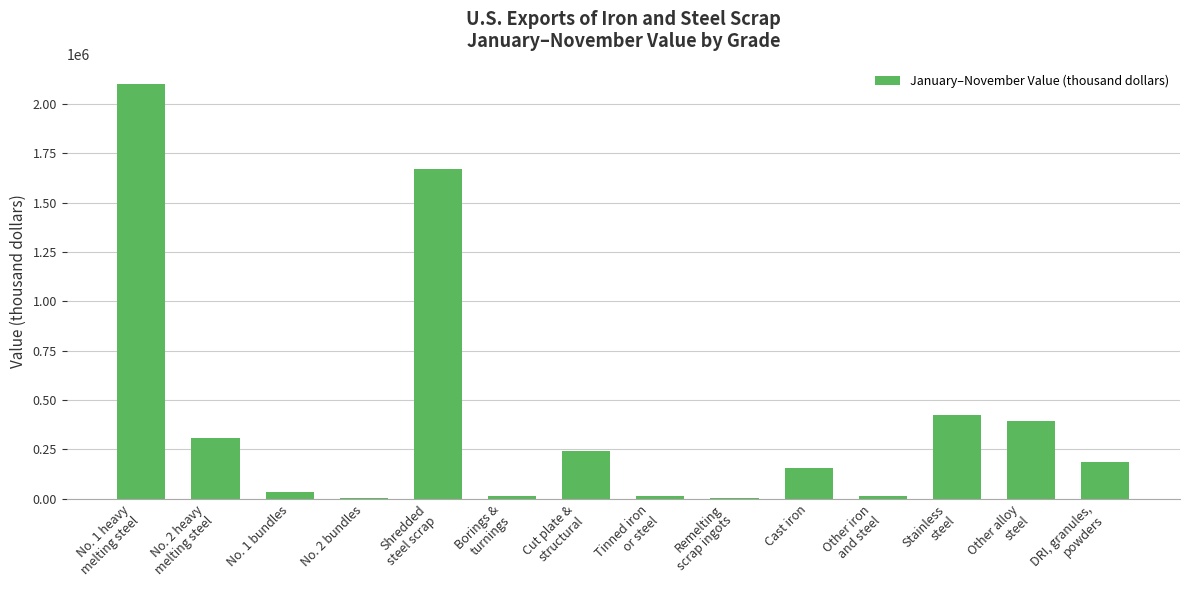

True or false: the data shows 241000 at Cut plate &
structural.

True